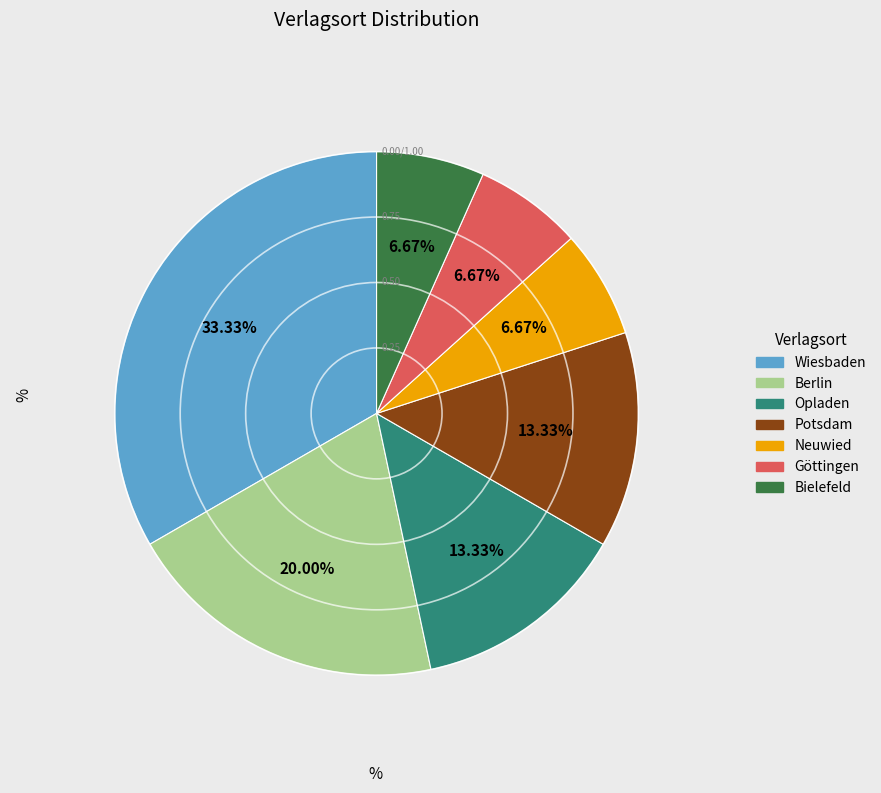

Combined, do Potsdam and Opladen account for over 50%?

No